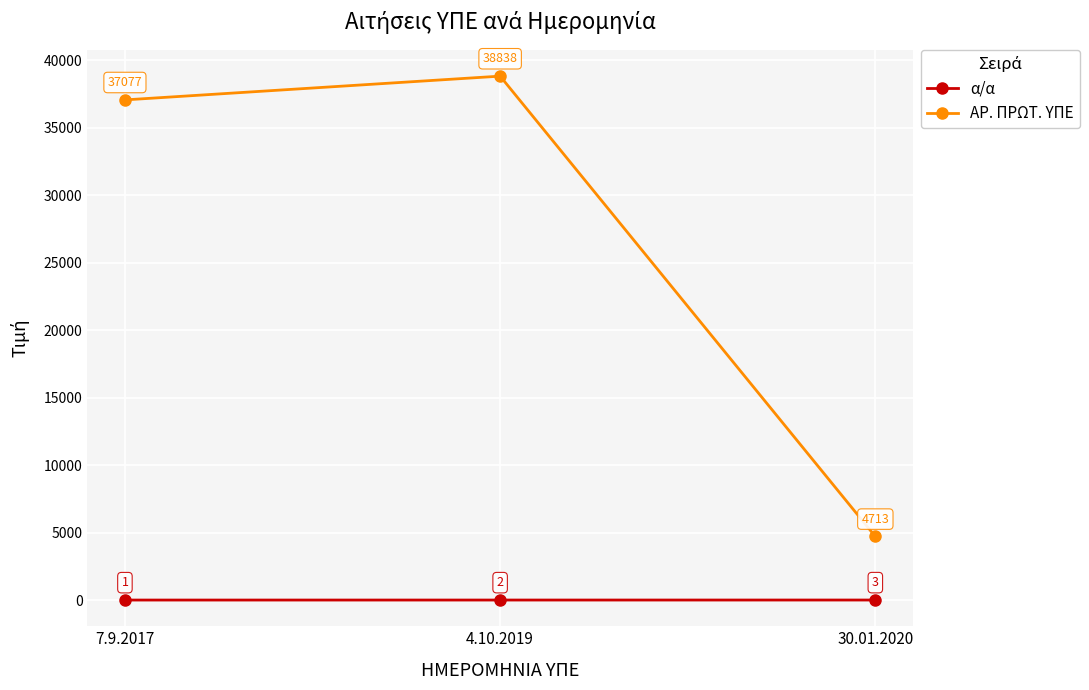

Which series has the largest total across all categories?

ΑΡ. ΠΡΩΤ. ΥΠΕ